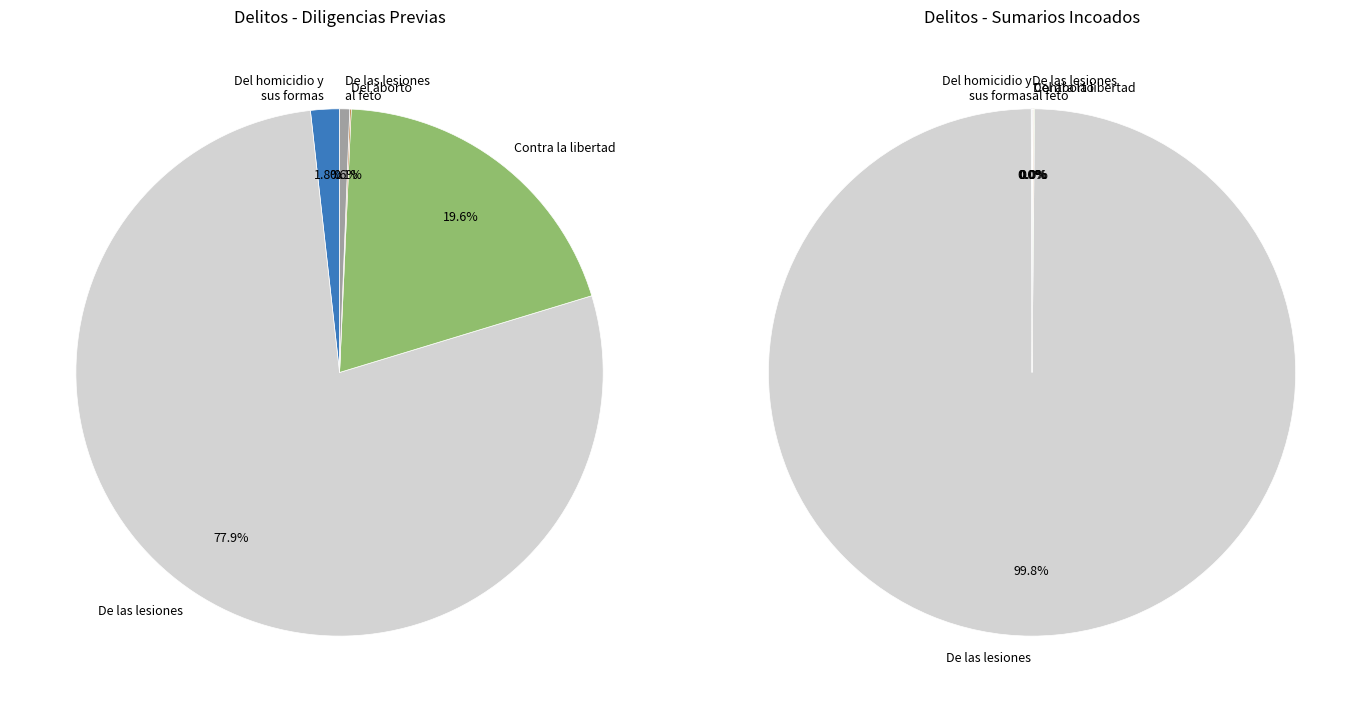

To the nearest percent, what is the difference between the largest and smallest slice percentages?

78%